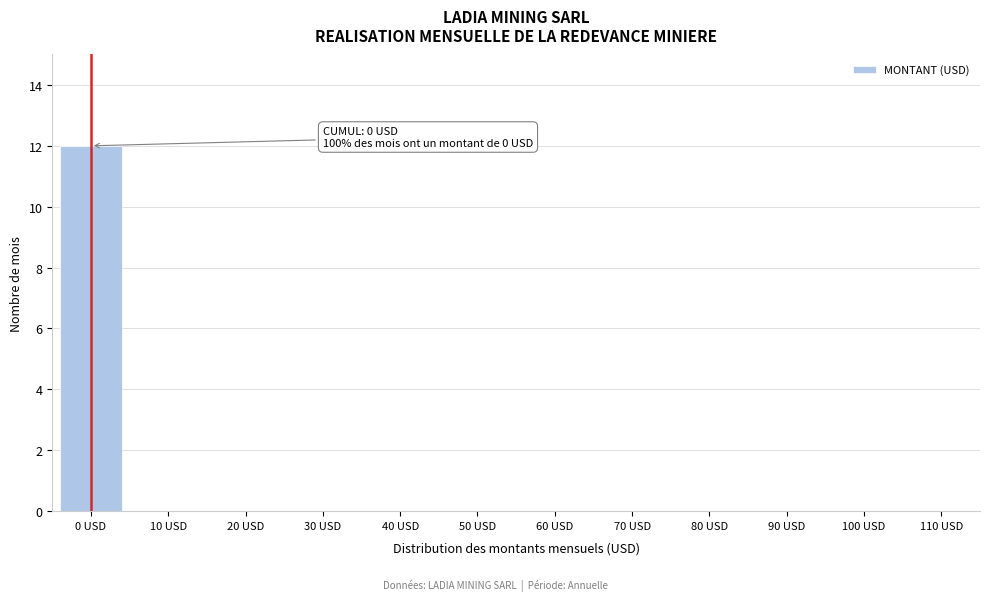

Reading right to left, what are all the values shown in this chart?

110 USD=0	100 USD=0	90 USD=0	80 USD=0	70 USD=0	60 USD=0	50 USD=0	40 USD=0	30 USD=0	20 USD=0	10 USD=0	0 USD=12